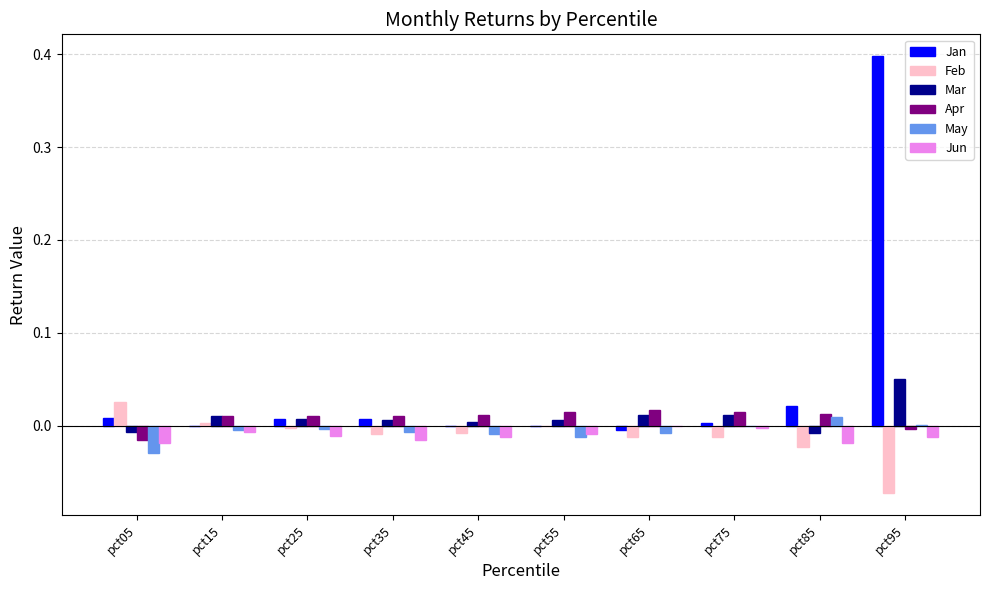

Which series has the largest total across all categories?

Jan